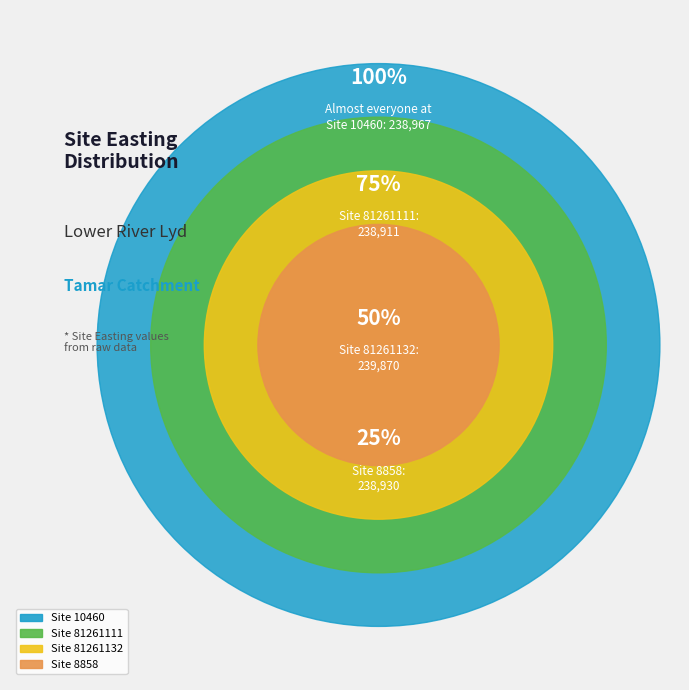

What is the change in value from 10460 to 8858?

-37